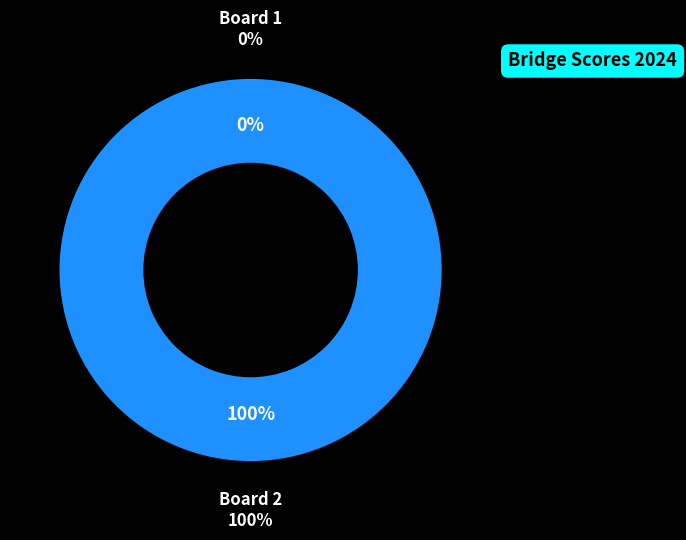

What percentage is the Board 2 slice, to the nearest percent?

100%